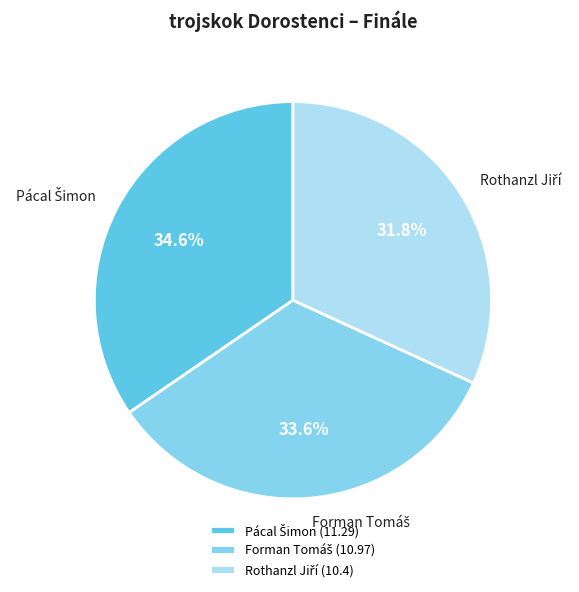

Is there a majority slice in this chart?

No